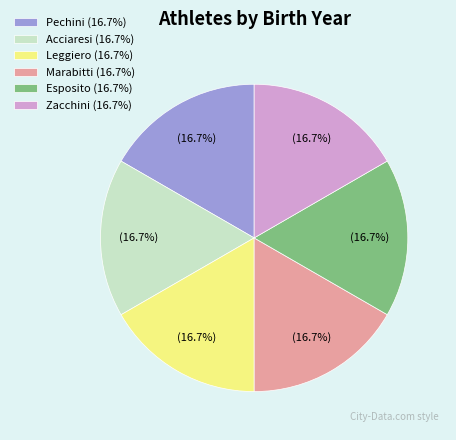

Is there any slice that represents more than half of the pie?

No